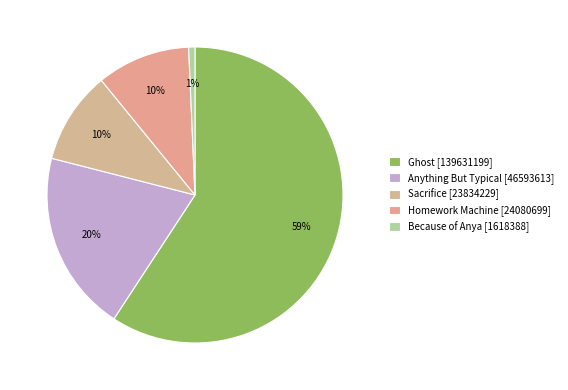

To the nearest percent, what is the combined percentage of Ghost and Sacrifice?

69%